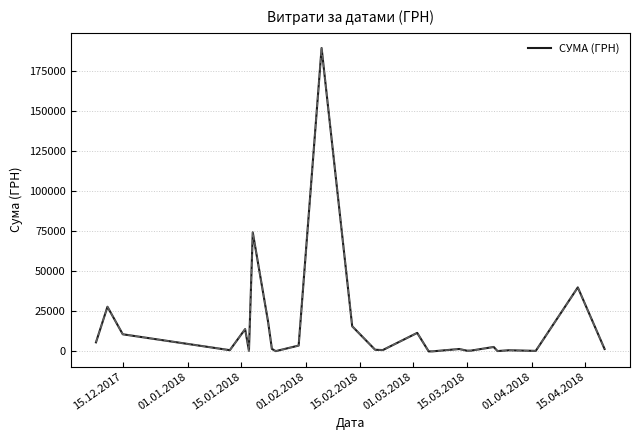

What is the difference between the maximum and minimum values?

189657.9